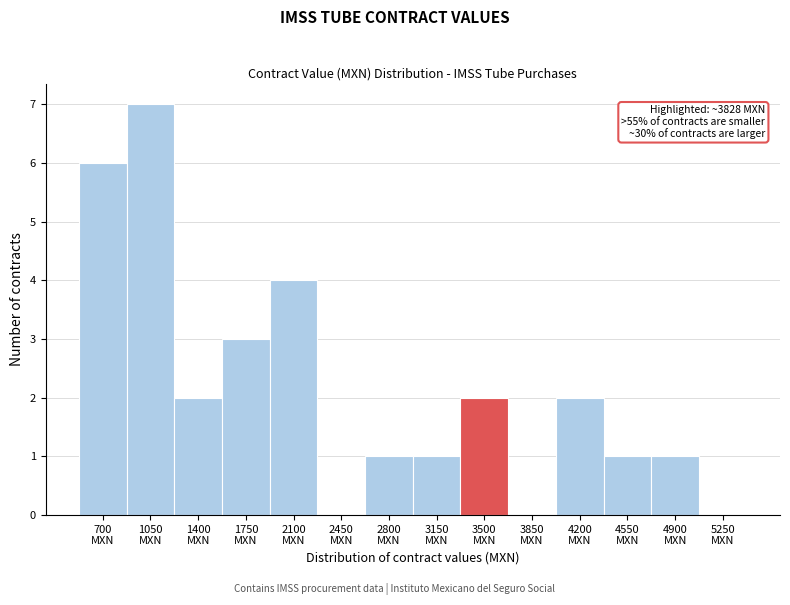

What is the sum of all values?

30